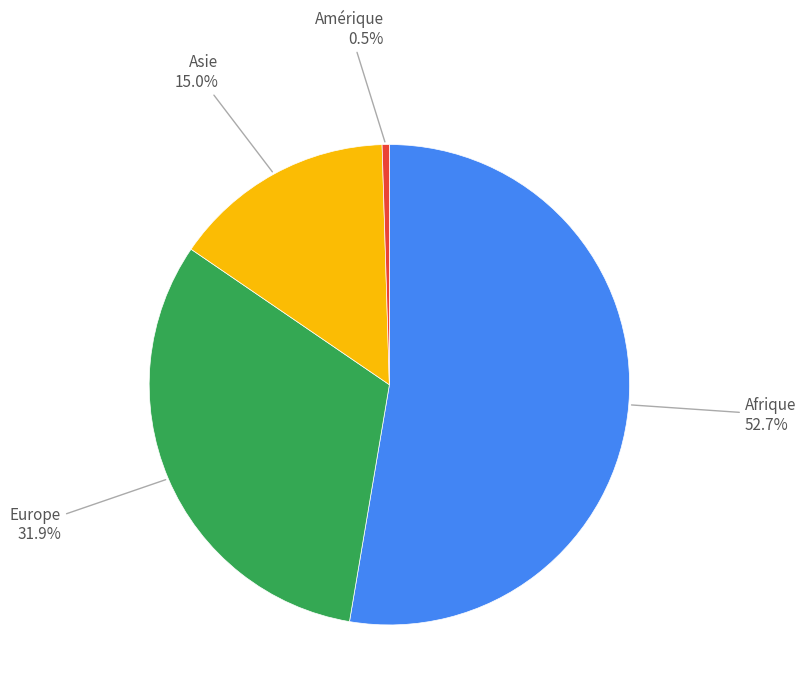

To the nearest percent, what is the combined percentage of Amérique and Asie?

15%